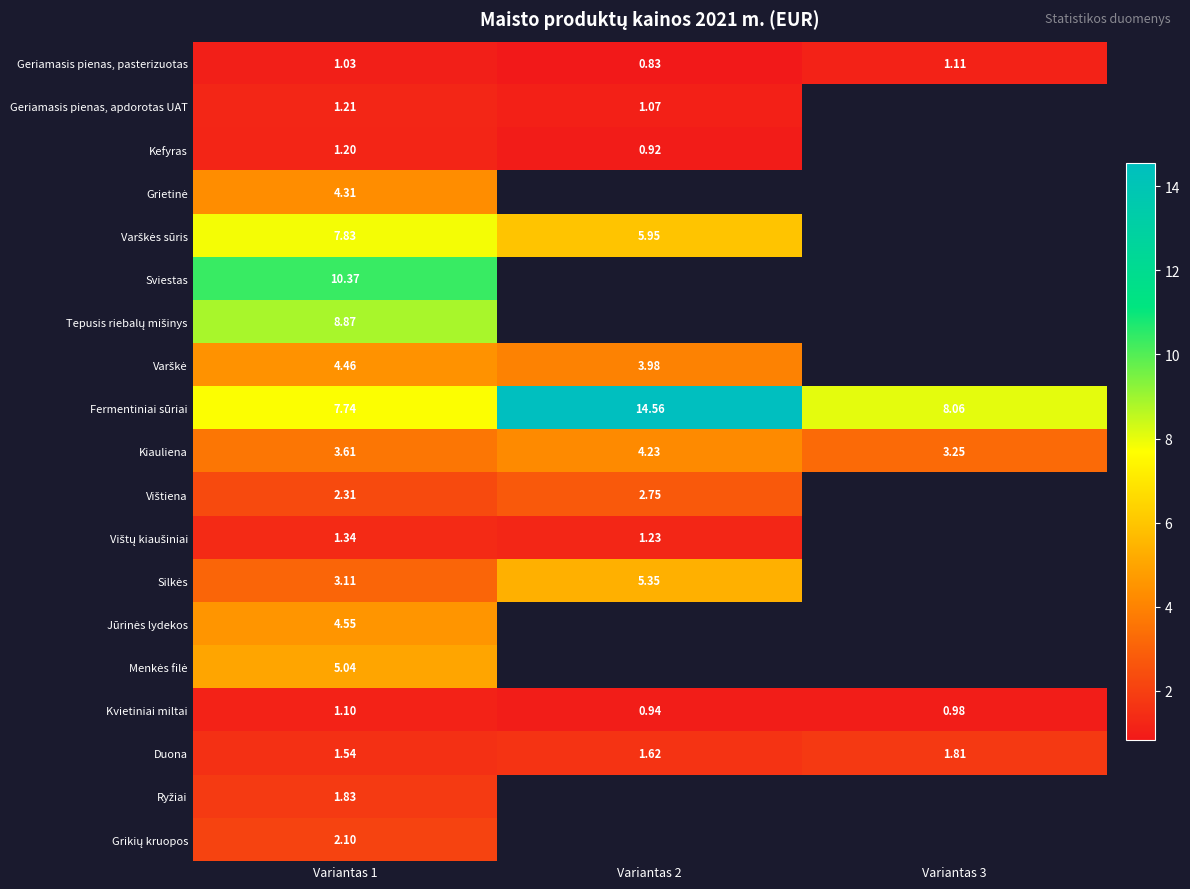

List the labels in order of Geriamasis pienas, pasterizuotas value, smallest first.

Variantas 2, Variantas 1, Variantas 3